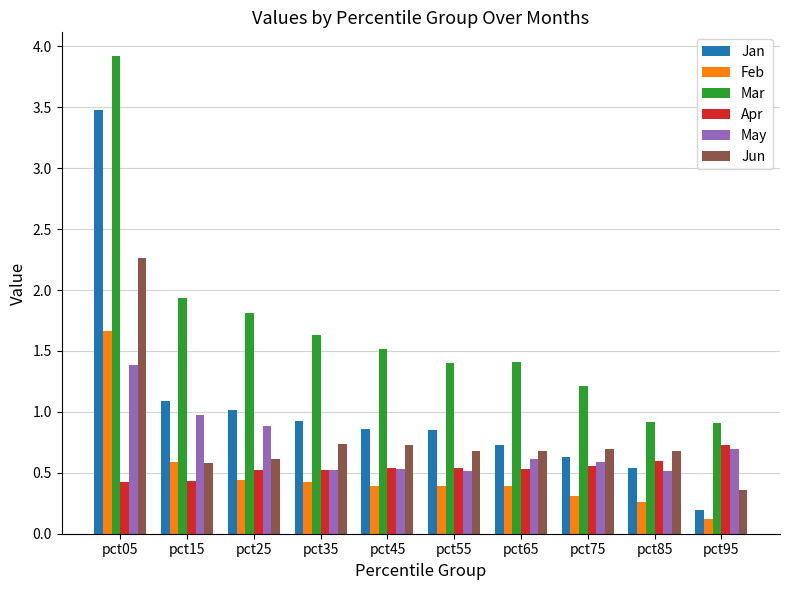

What is the difference between the highest and lowest values at pct55?

1.0